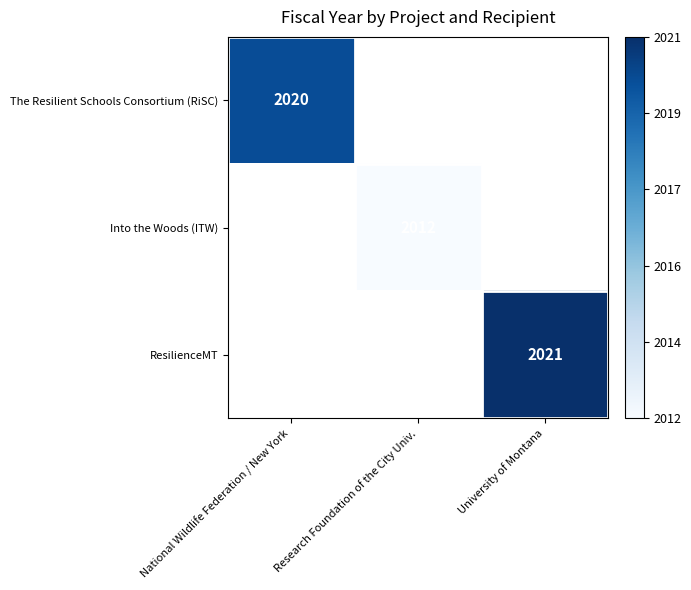

Where is The Resilient Schools Consortium (RiSC) nearest to the value 0?

National Wildlife Federation / New York